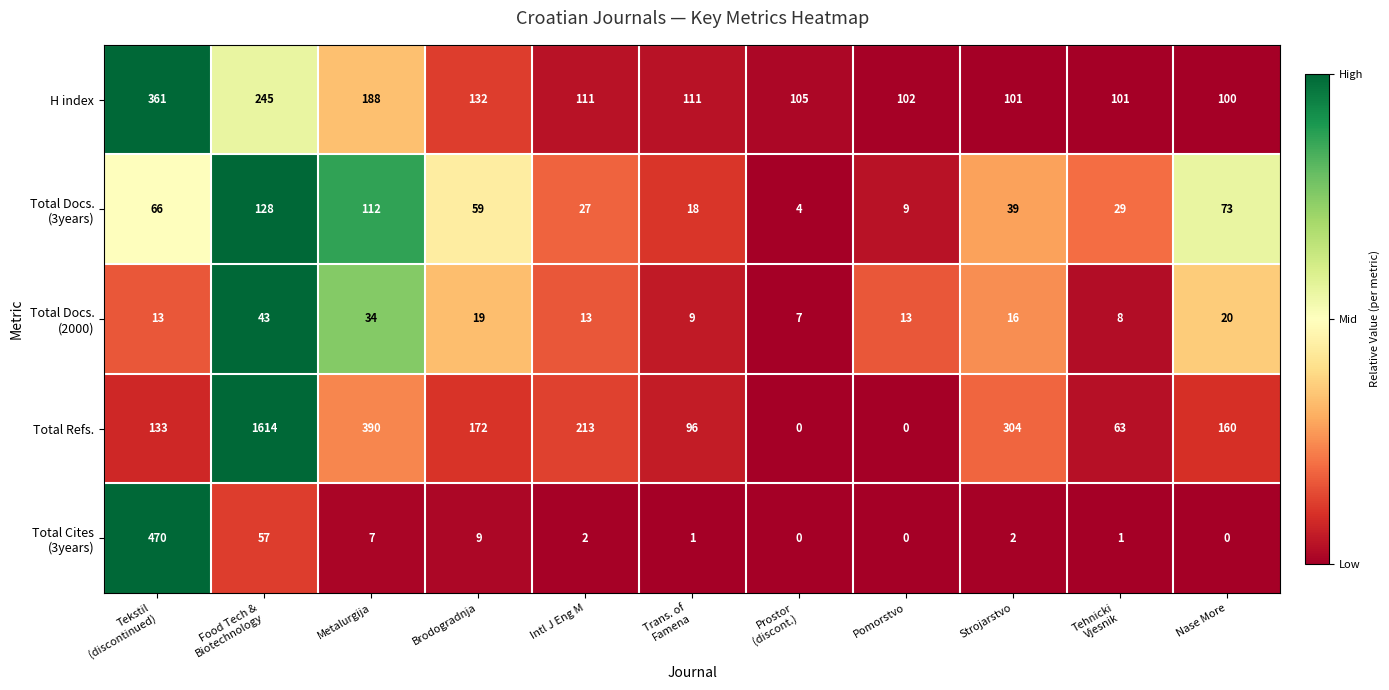

Which series has the largest total across all categories?

Total Refs.